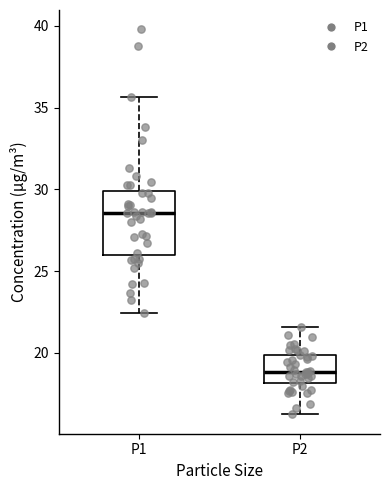

Which box's median line is the lowest?

P2